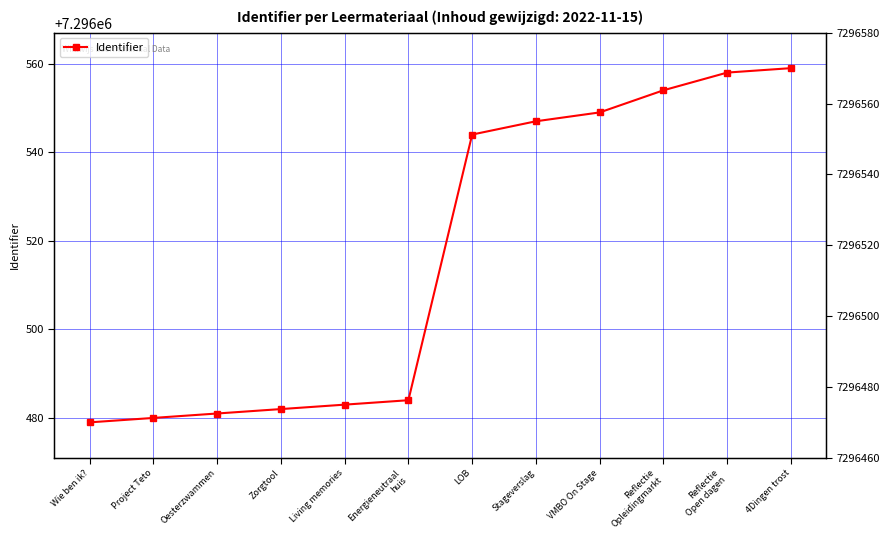

The value at Oesterzwammen is 3465756. True or false?

False